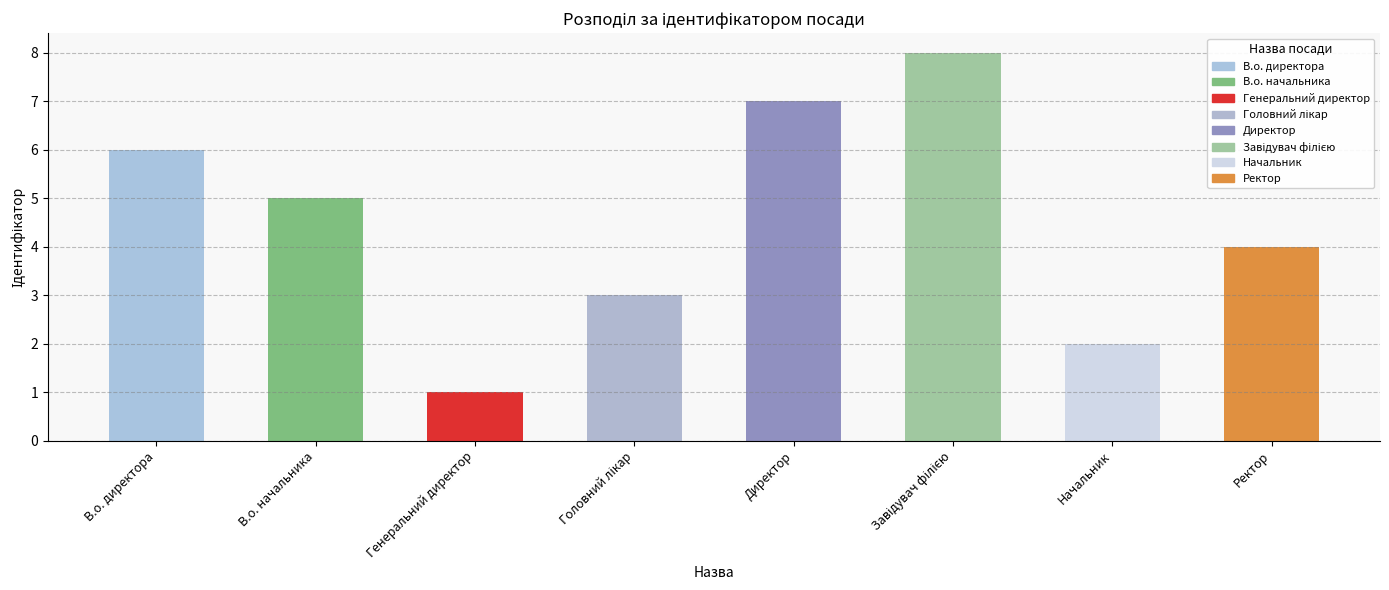

The chart shows a value of 10 at В.о. директора. True or false?

False